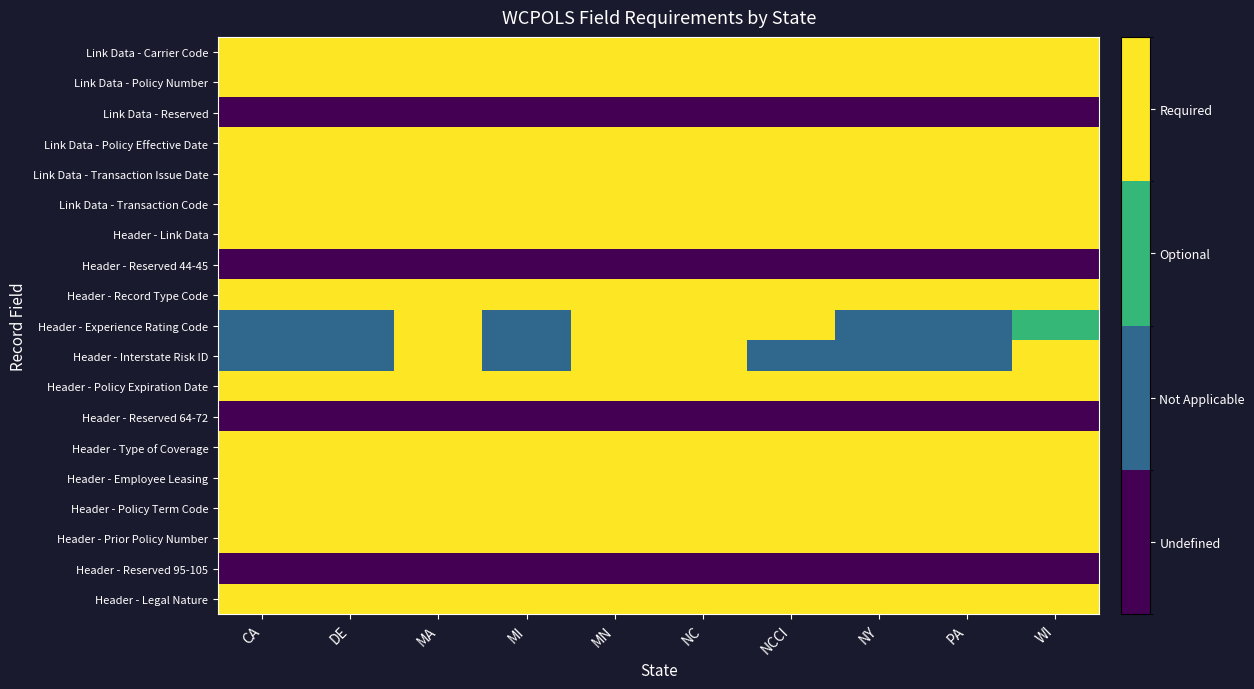

Rank the series by their maximum value, from highest to lowest.

Link Data - Carrier Code, Link Data - Policy Number, Link Data - Policy Effective Date, Link Data - Transaction Issue Date, Link Data - Transaction Code, Header - Link Data, Header - Record Type Code, Header - Experience Rating Code, Header - Interstate Risk ID, Header - Policy Expiration Date, Header - Type of Coverage, Header - Employee Leasing, Header - Policy Term Code, Header - Prior Policy Number, Header - Legal Nature, Link Data - Reserved, Header - Reserved 44-45, Header - Reserved 64-72, Header - Reserved 95-105